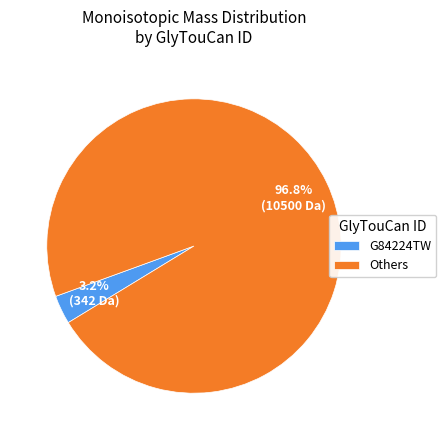

Between G84224TW and Others, which is larger?

Others